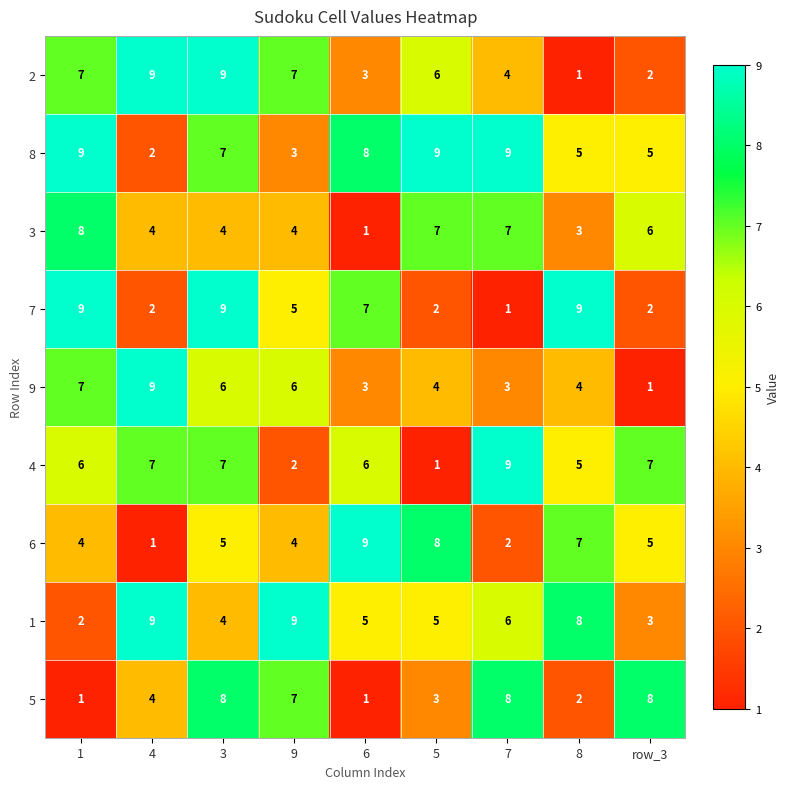

What is the sum of all 5 values?

42